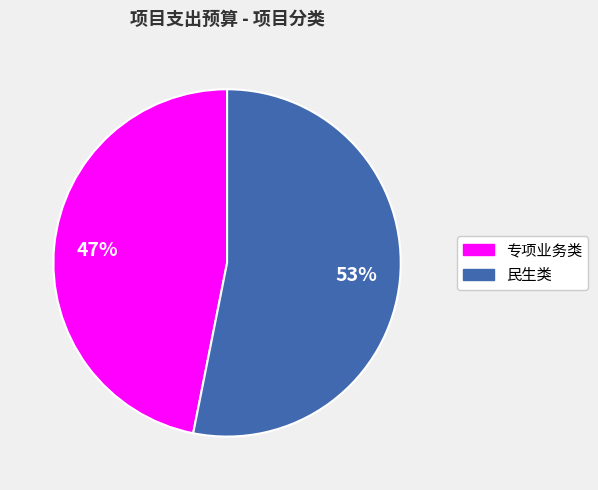

What is the ratio of the value at 民生类 to the value at 专项业务类?

1.1